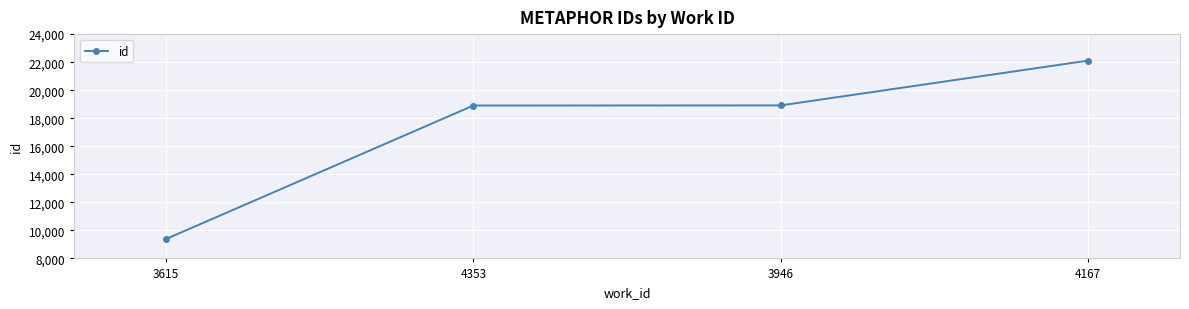

What is the ratio of the value at 3946 to the value at 4353?

1.0